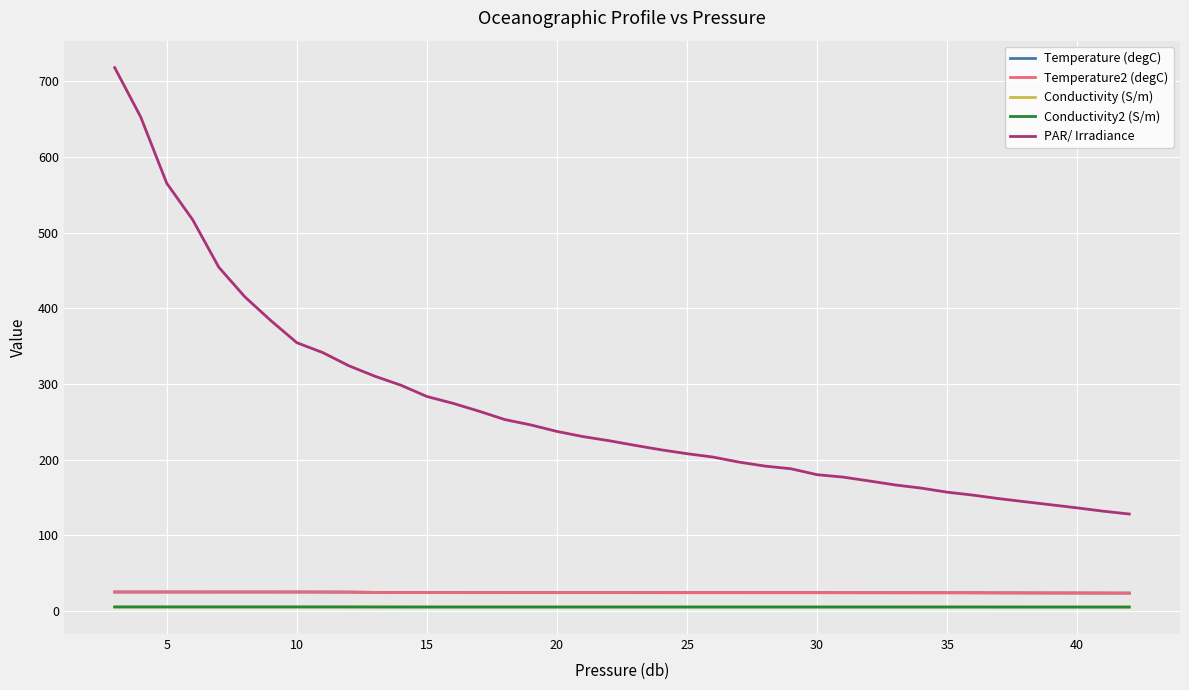

Which series has the largest total across all categories?

PAR/ Irradiance